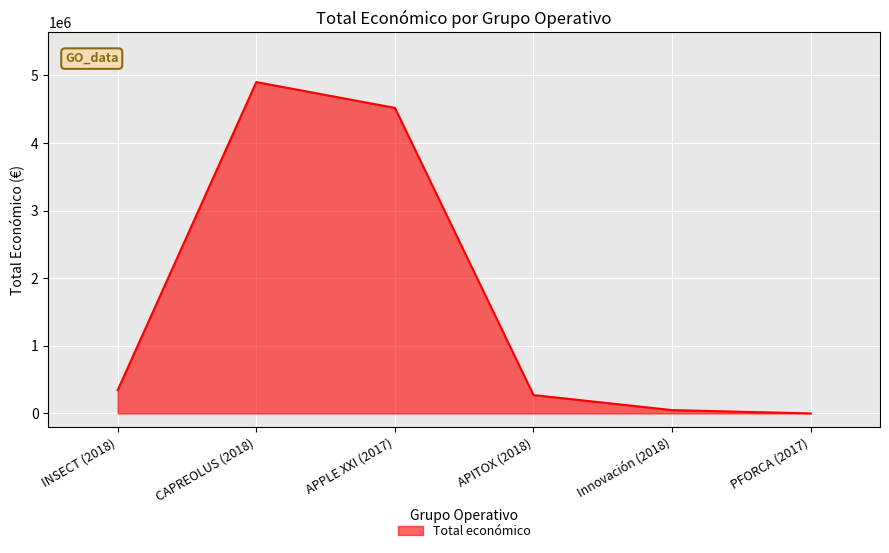

The value at APPLE XXI (2017) is 4520649. True or false?

True